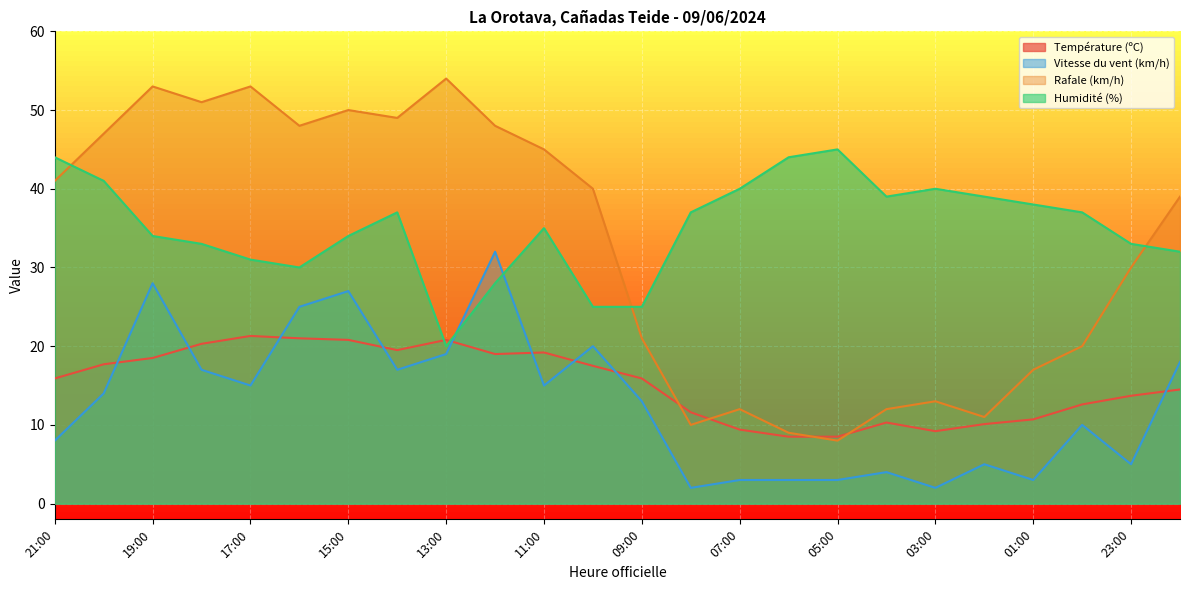

How many categories are shown in the chart?

24